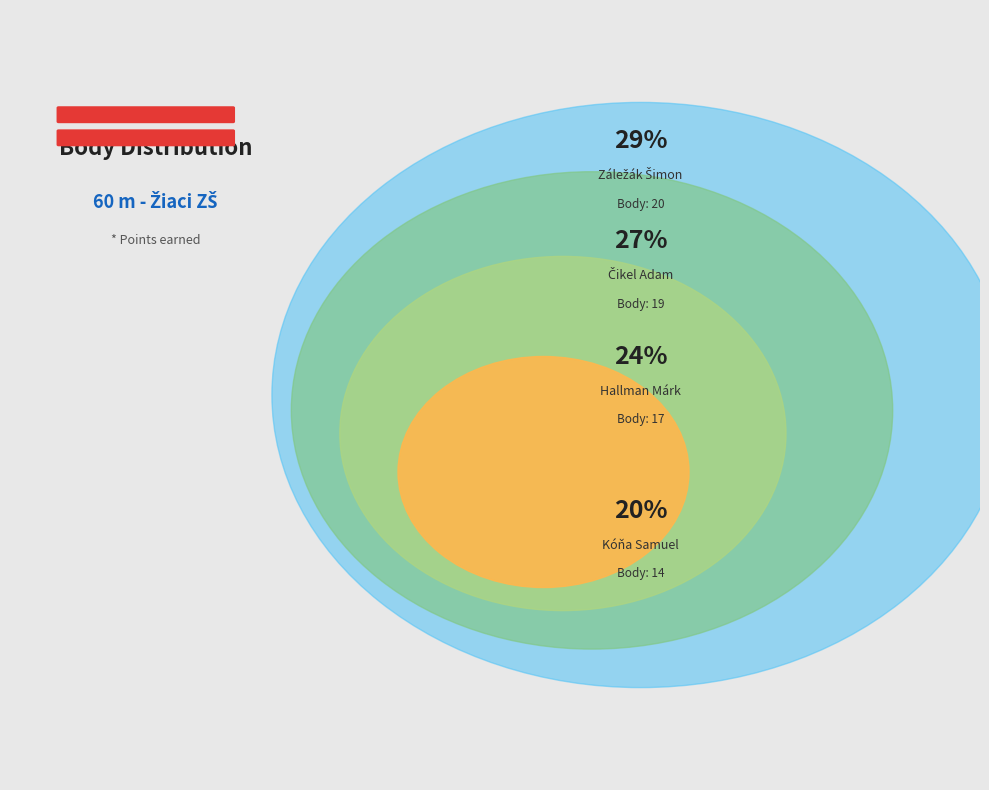

True or false: Záležák Šimon accounts for 29% of the total.

True